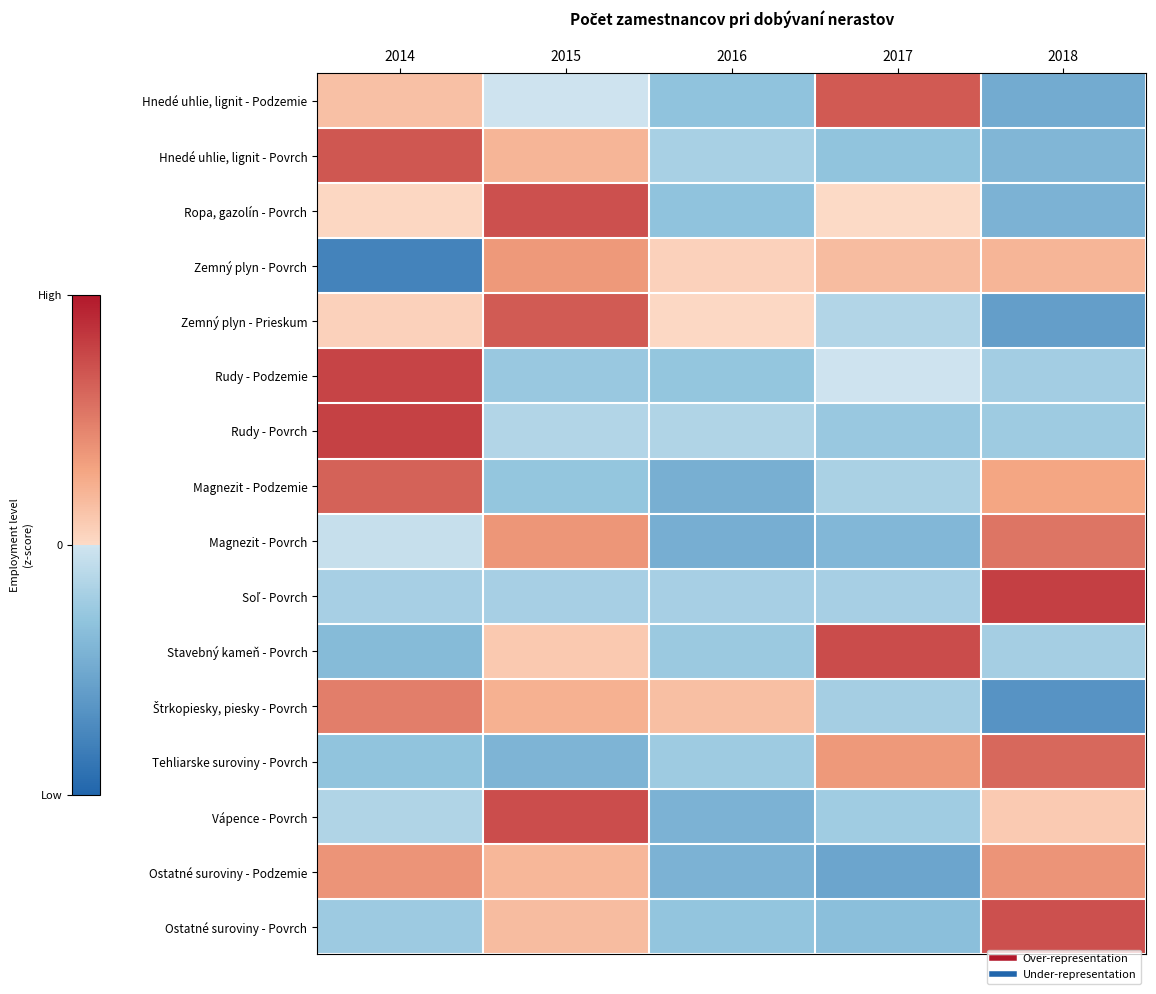

What is the spread (max minus min) of values at 2018?

3.7